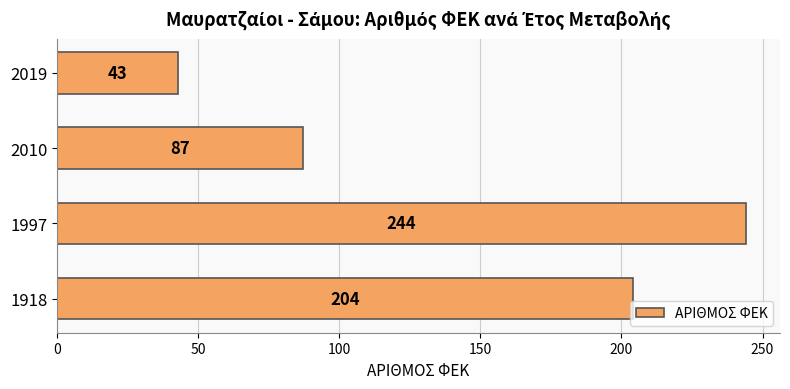

Which has a higher value, 2010 or 1997?

1997